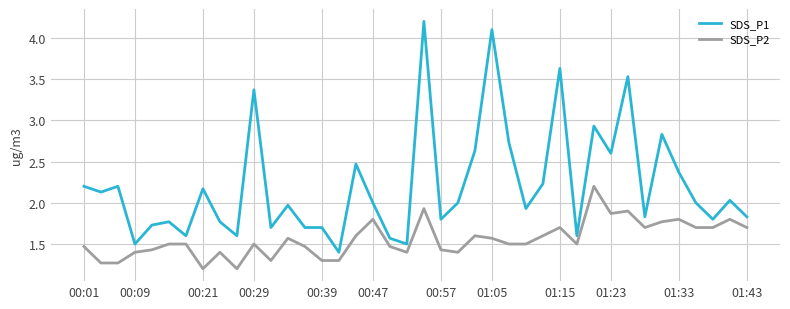

What is the maximum value shown in the chart?

4.2